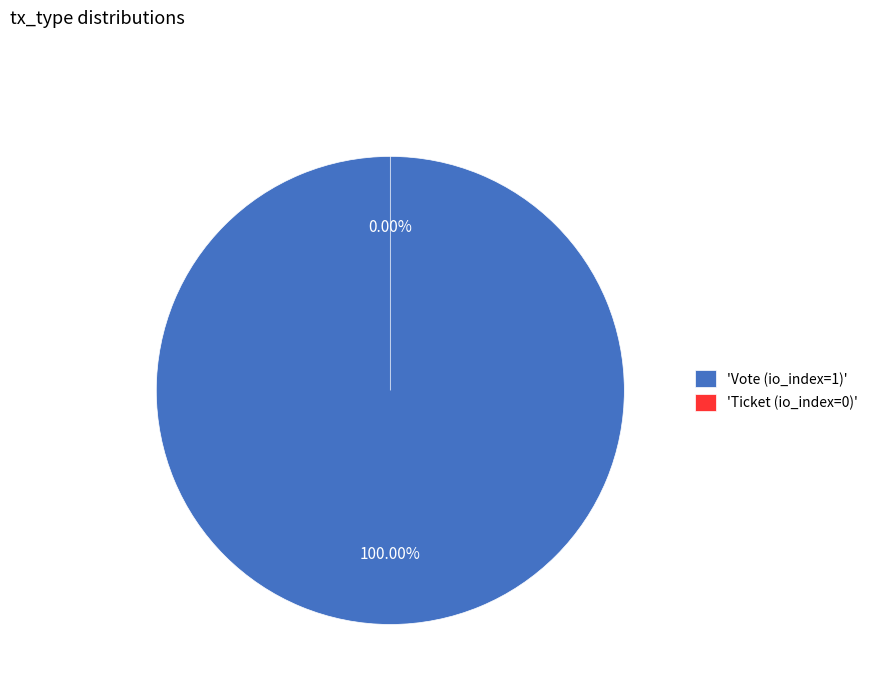

What is the largest slice in the pie chart?

Vote (io_index=1)